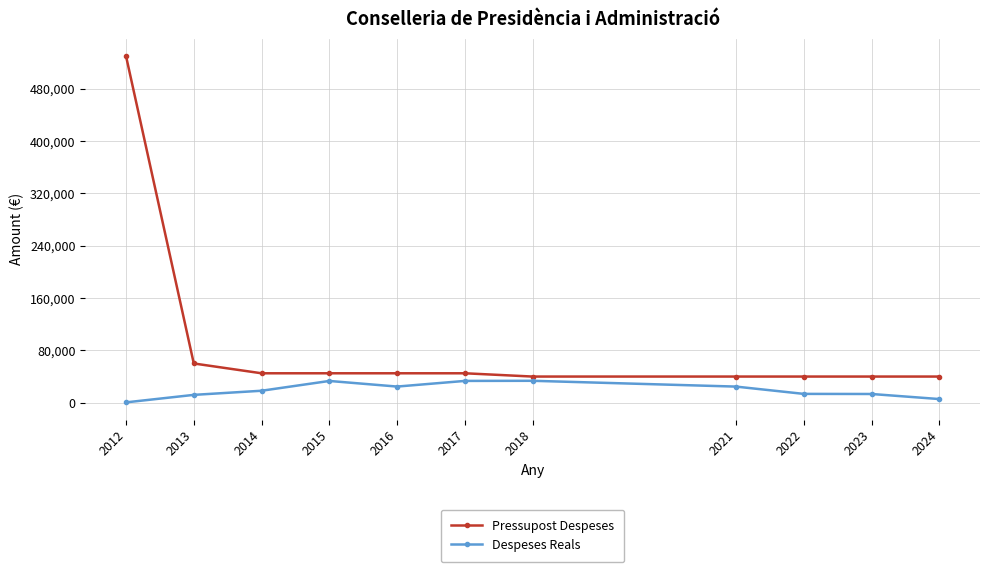

How many categories are shown in the chart?

11